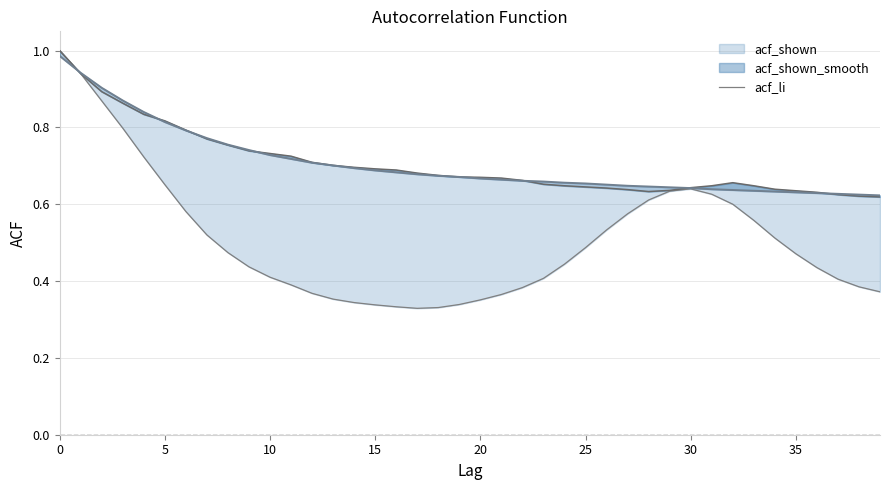

At which label is the value closest to 0?

17